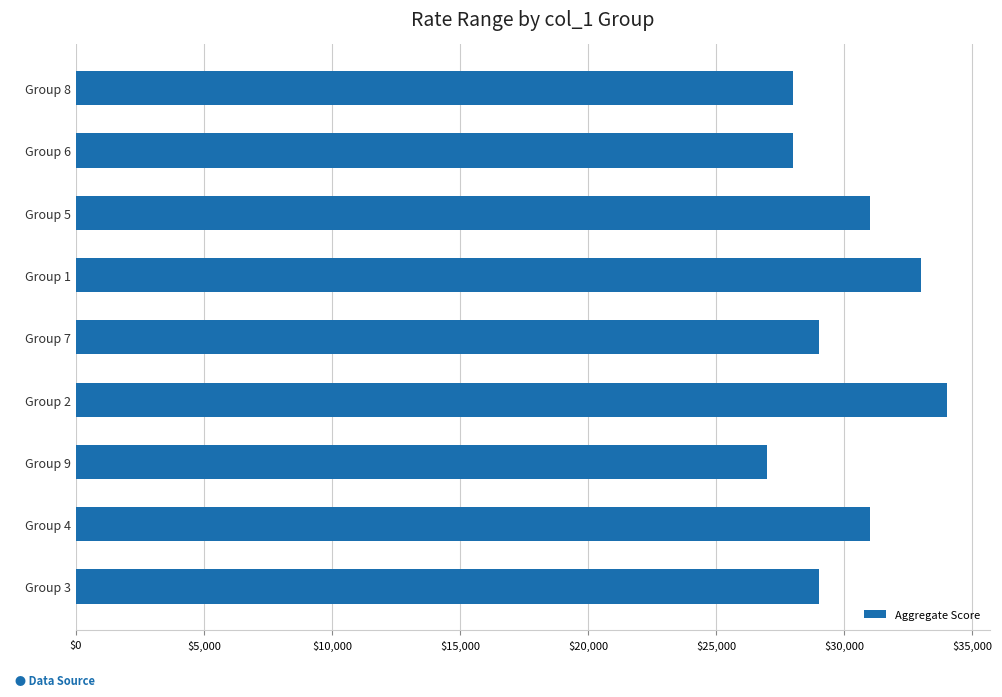

Which has a higher value, Group 4 or Group 9?

Group 4